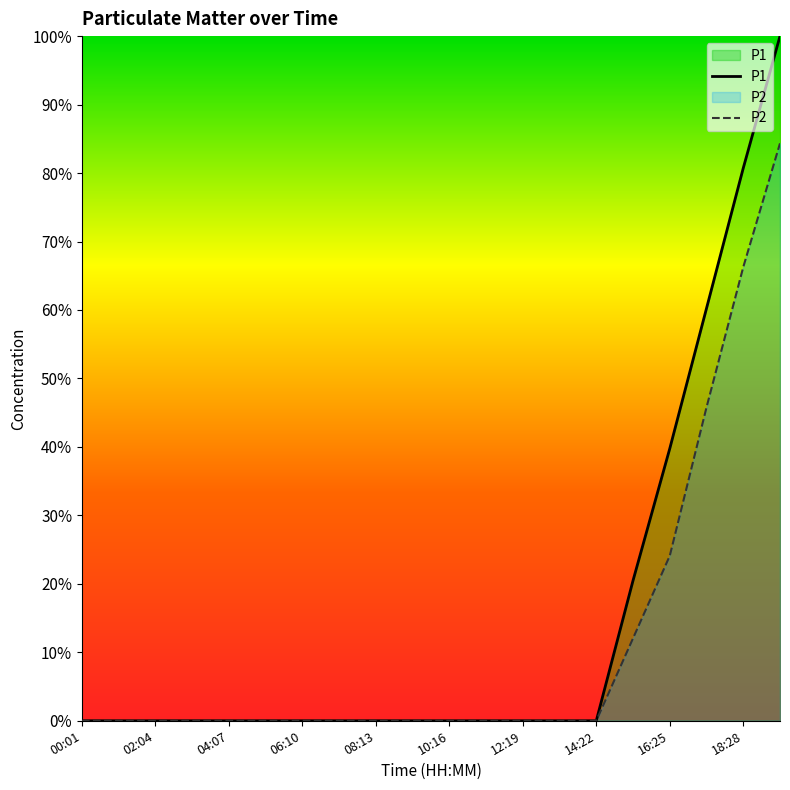

What is the difference between the maximum and second lowest values in the P1 series?

1.0